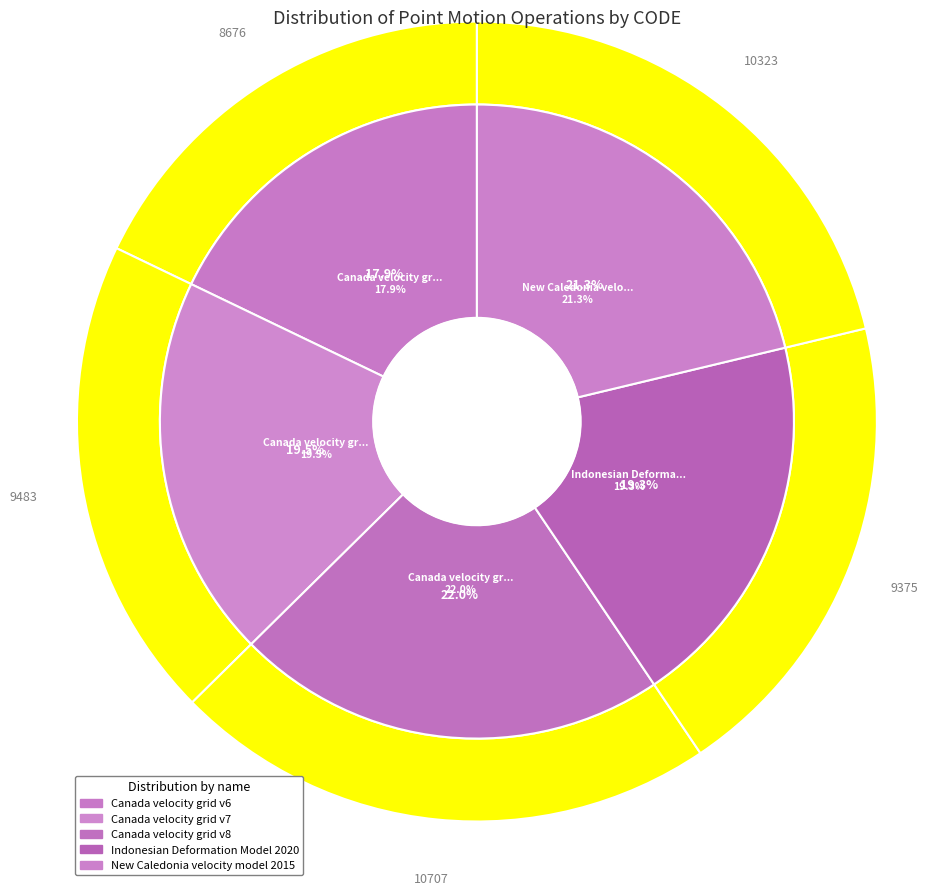

Approximately how many times larger is the value at Canada velocity grid v8 compared to Canada velocity grid v7?

1.1